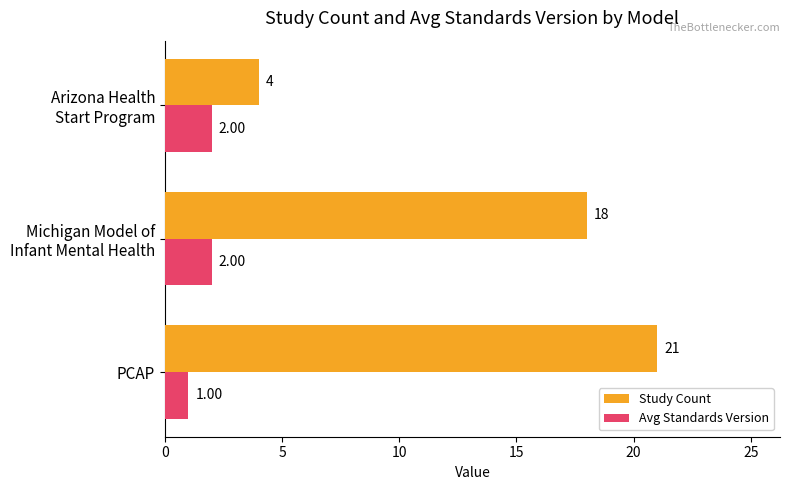

Rank the categories by Study Count value from lowest to highest.

Arizona Health
Start Program, Michigan Model of
Infant Mental Health, PCAP